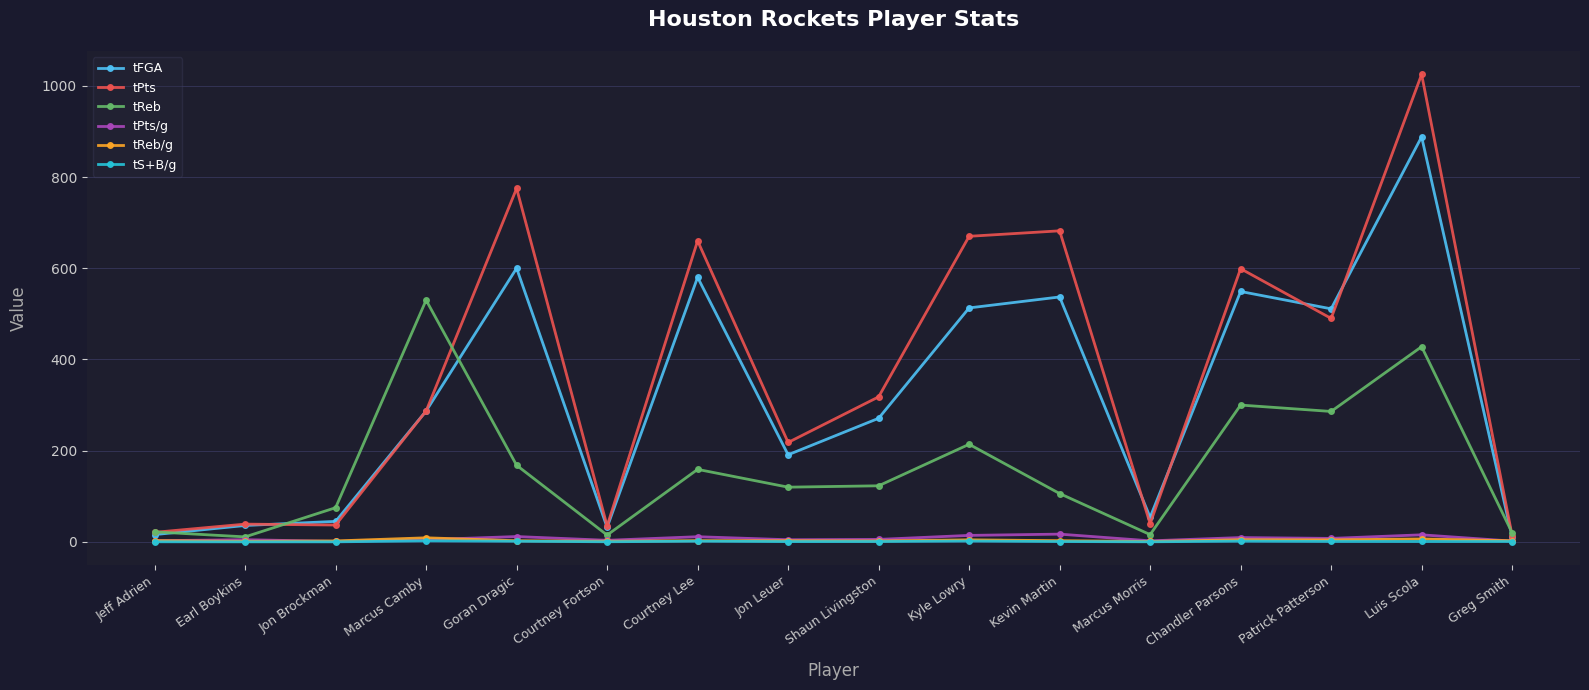

True or false: tPts has a value of 775.0 at Goran Dragic.

True